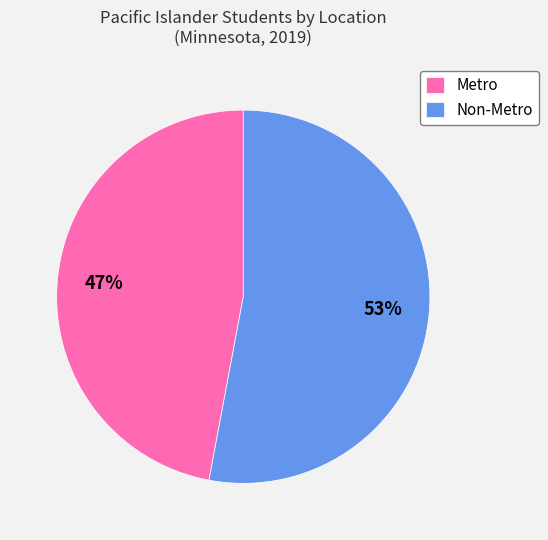

Does Metro account for over 50% of the chart?

No